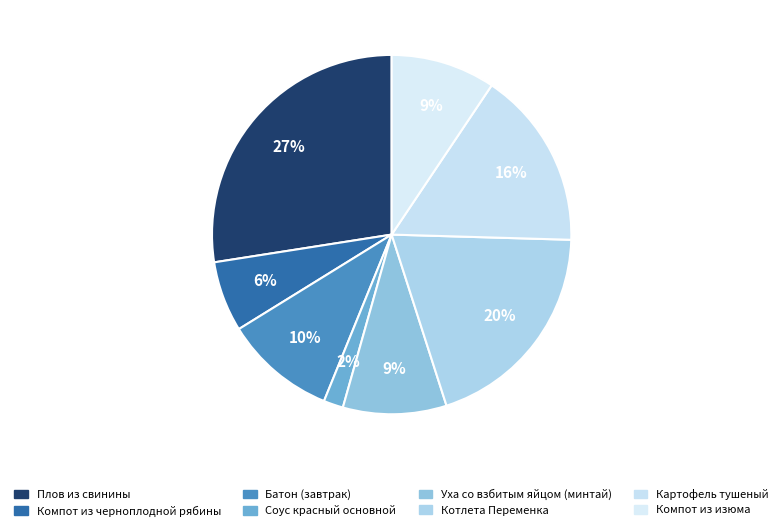

How many segments does this pie chart have?

8